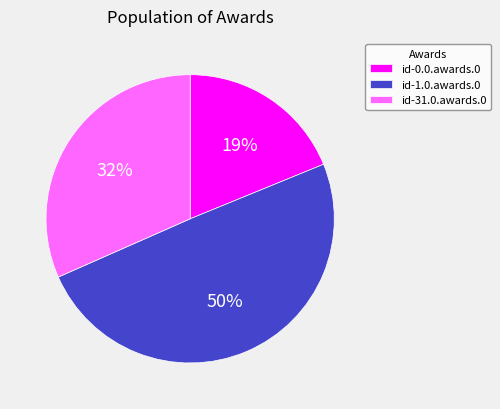

What percentage is the id-1.0.awards.0 slice, to the nearest percent?

50%